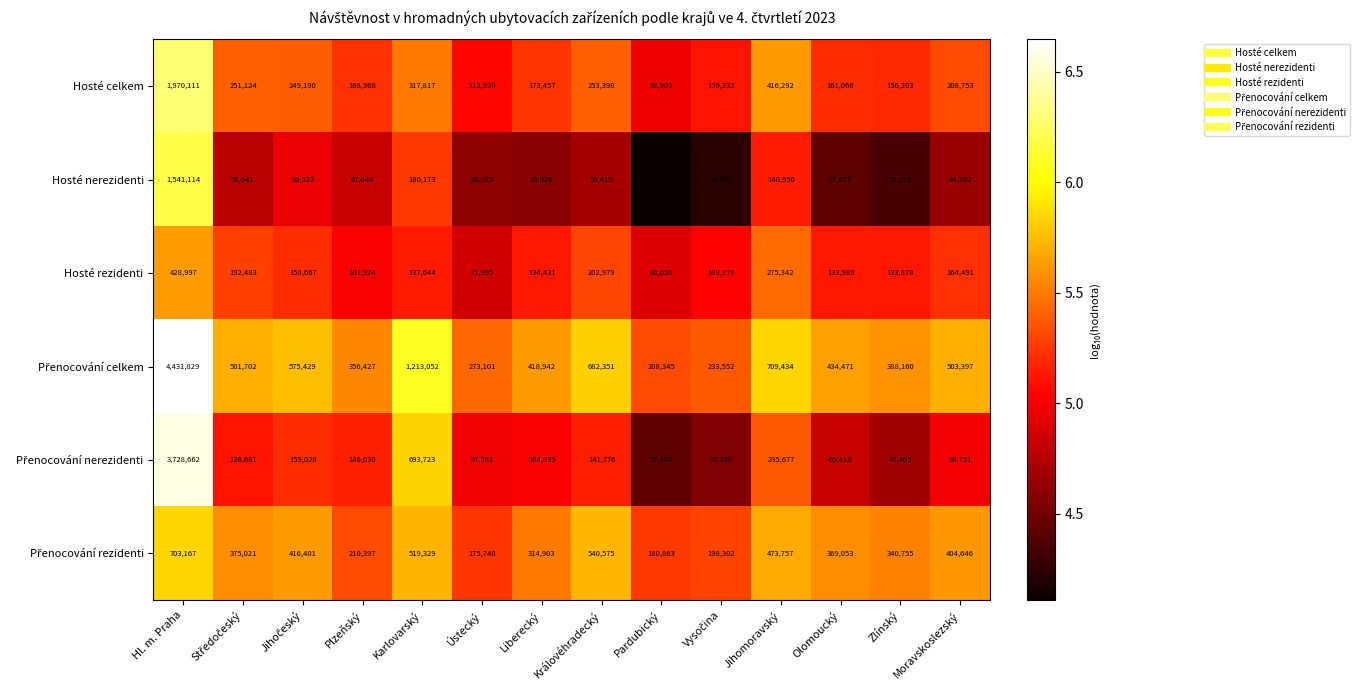

The value of Hosté nerezidenti at Zlínský is 36166. True or false?

False